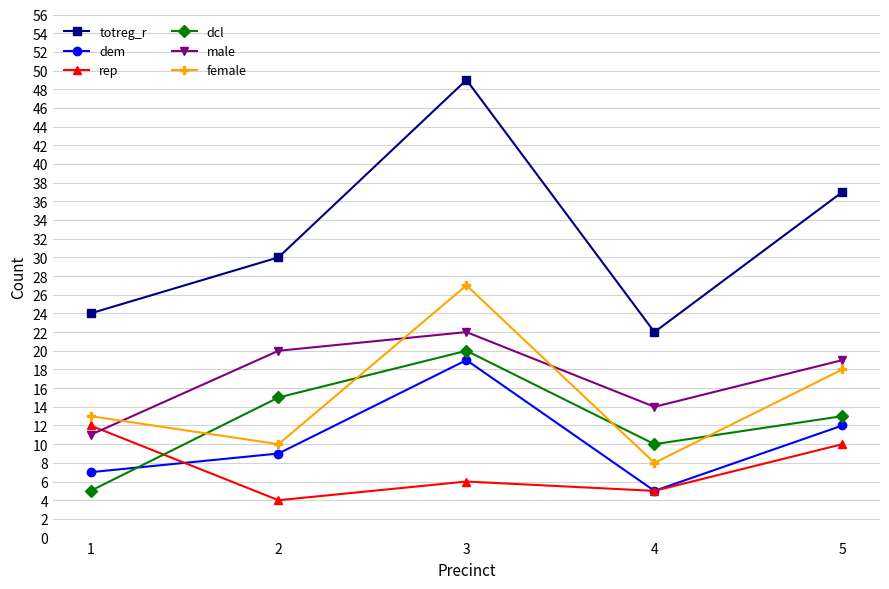

Rank the series by their maximum value, from lowest to highest.

rep, dem, dcl, male, female, totreg_r